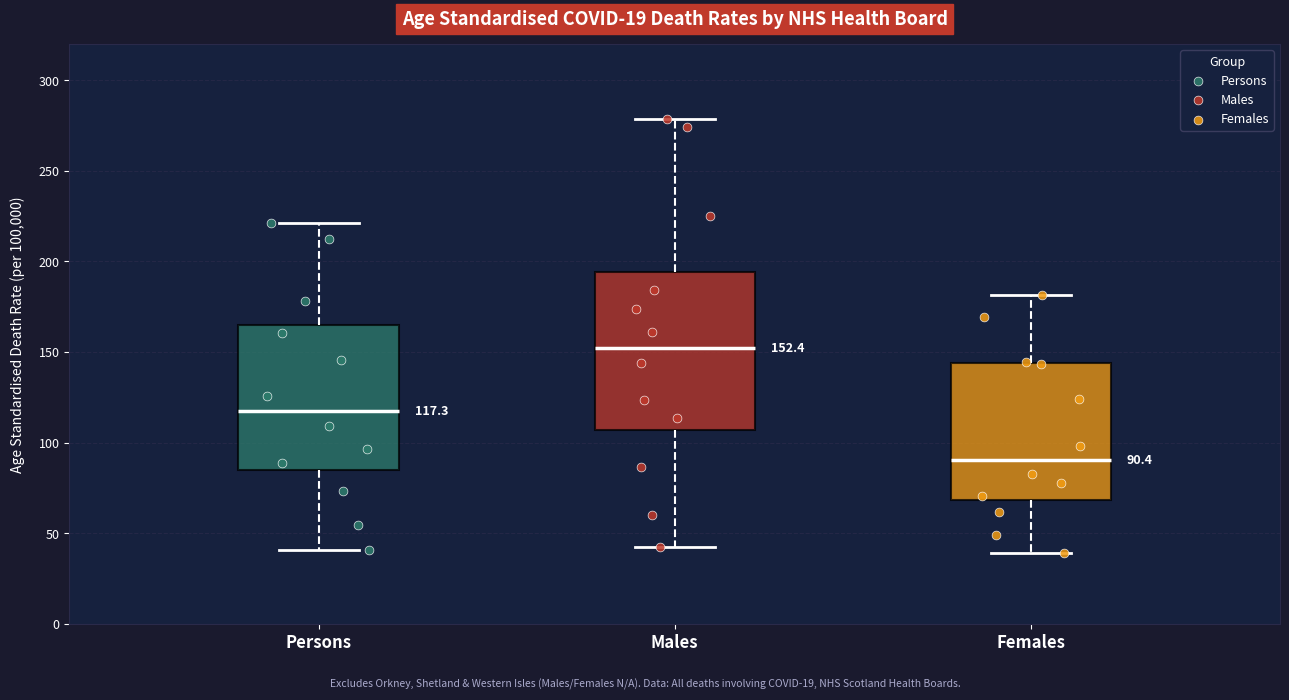

Comparing the boxes themselves (not the whiskers), which one is the tallest?

Males